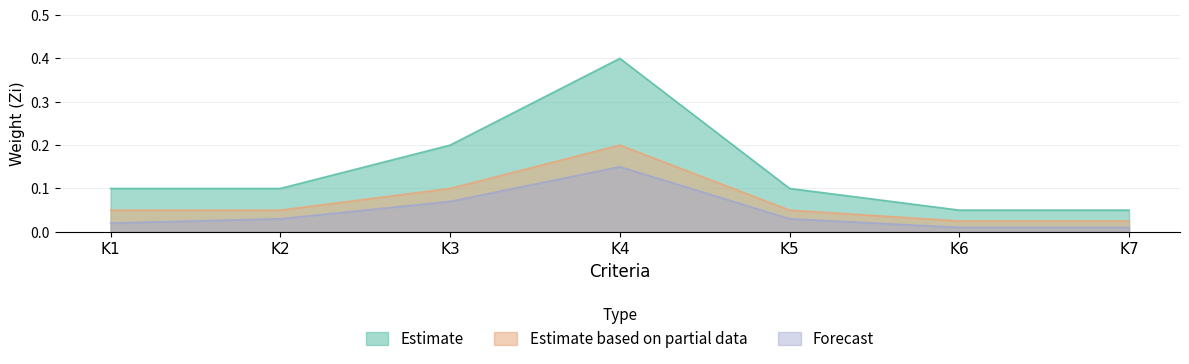

Which series has the widest spread of values?

Estimate